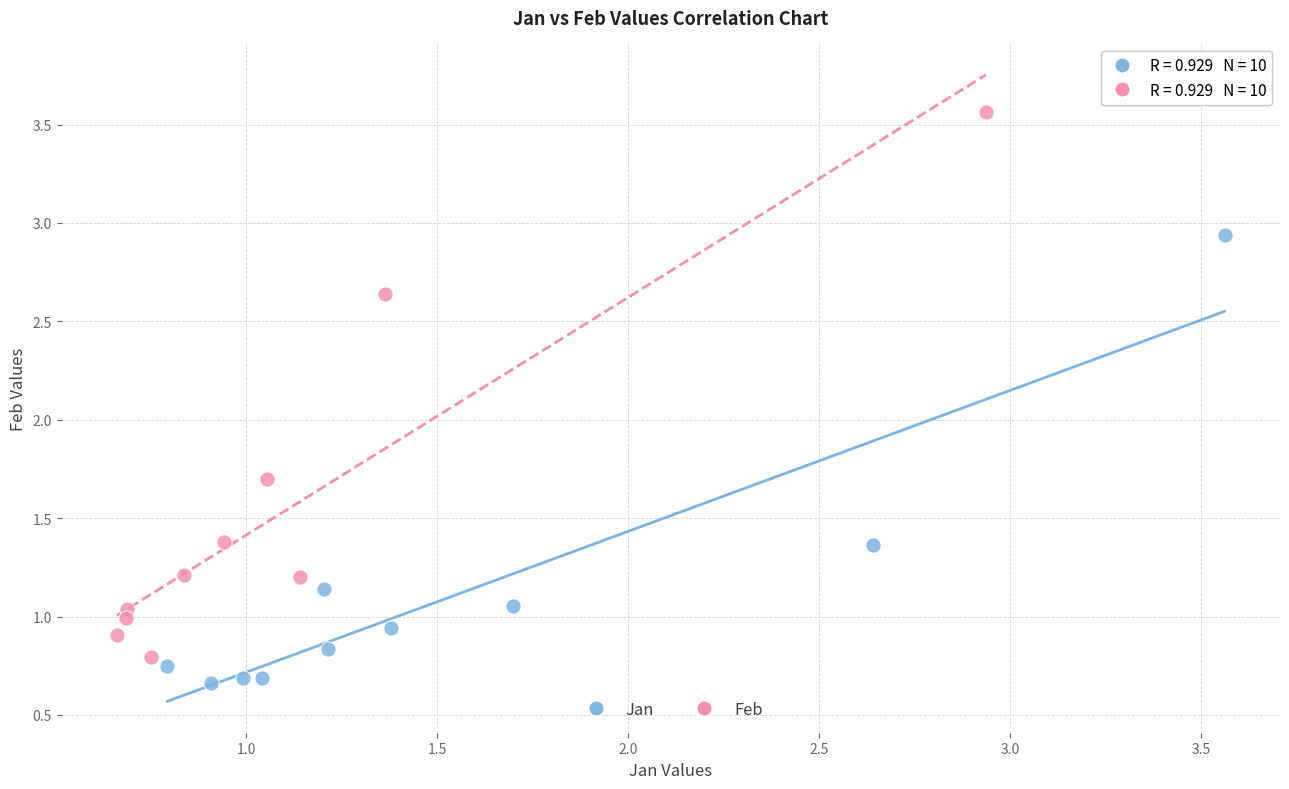

Which series has the widest spread of Y values?

Feb